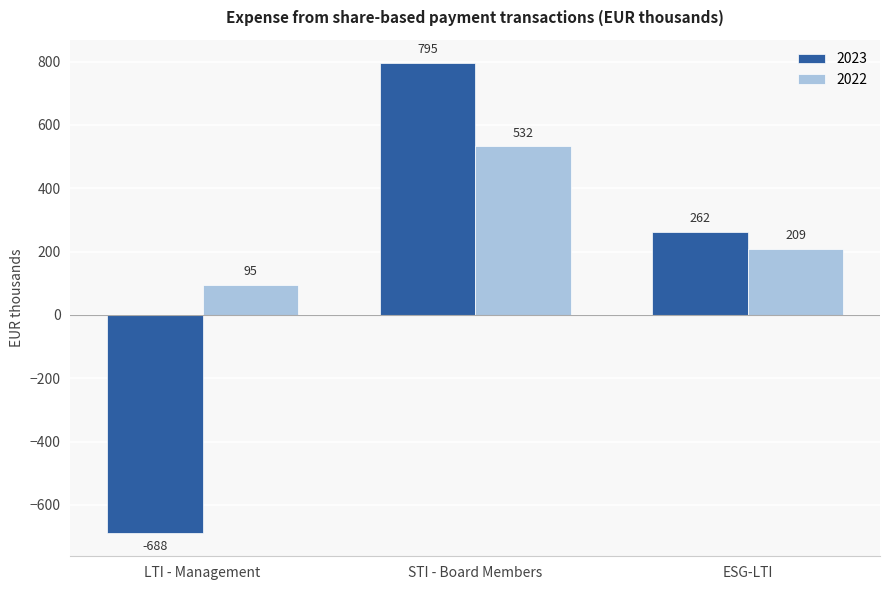

Reading left to right, extract all data points from this chart.

2023: LTI - Management=-688	STI - Board Members=795	ESG-LTI=262
2022: LTI - Management=95	STI - Board Members=532	ESG-LTI=209